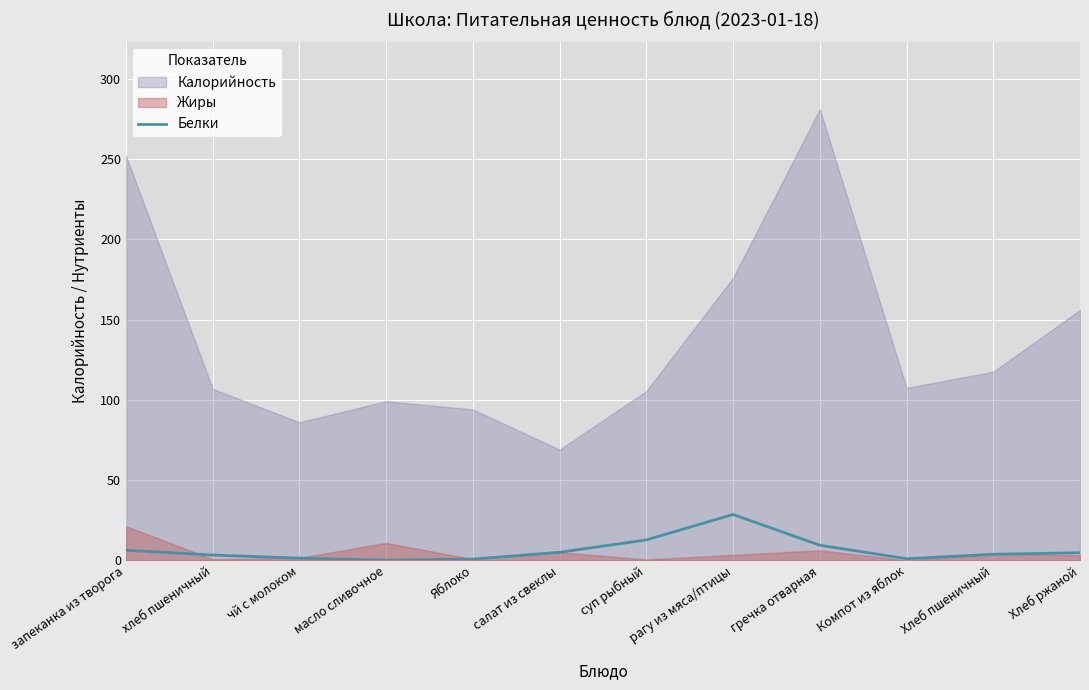

What is the minimum value shown in the chart?

0.1